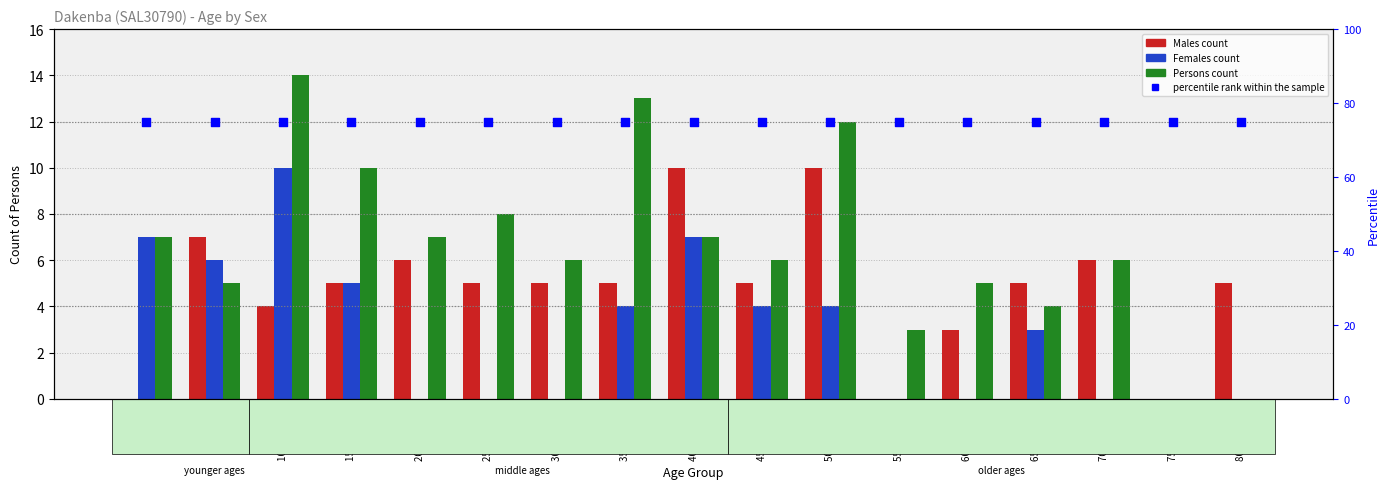

At which category is the sum across all series the highest?

10-14 years